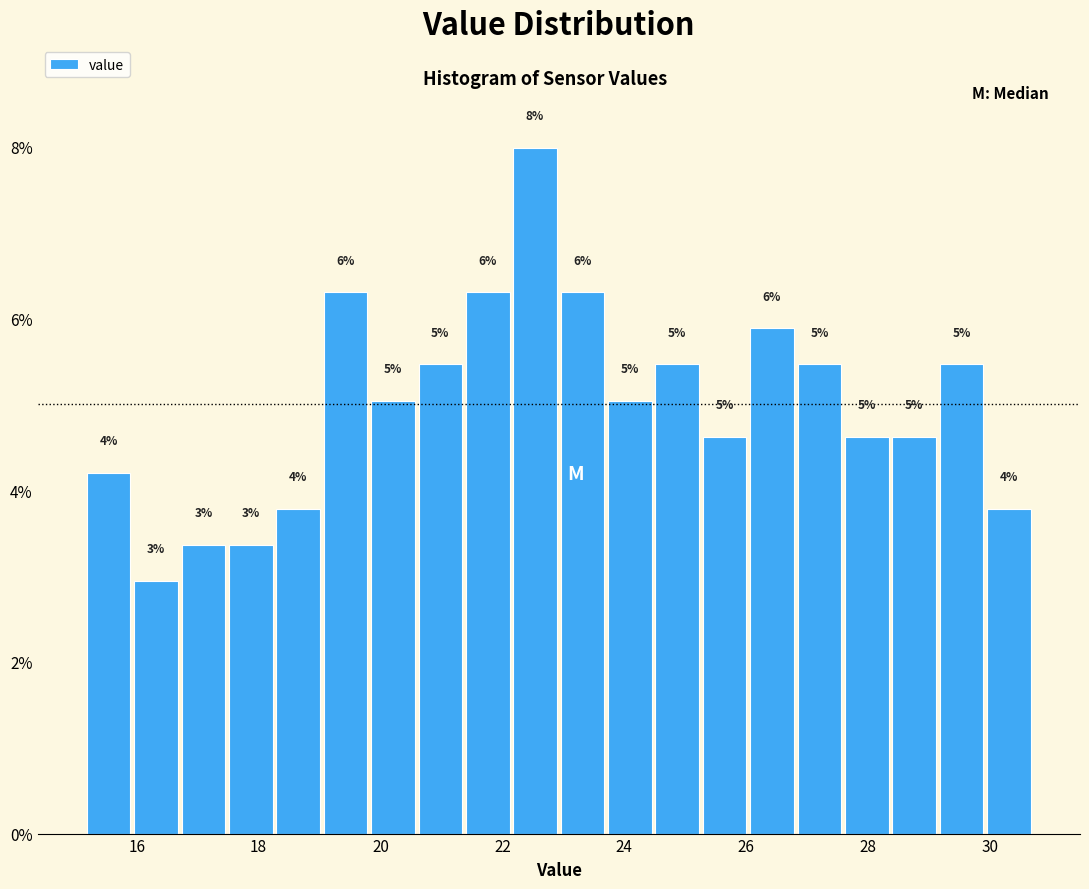

Read against the x-axis, roughly where is the centre of the tallest bar?

22.6